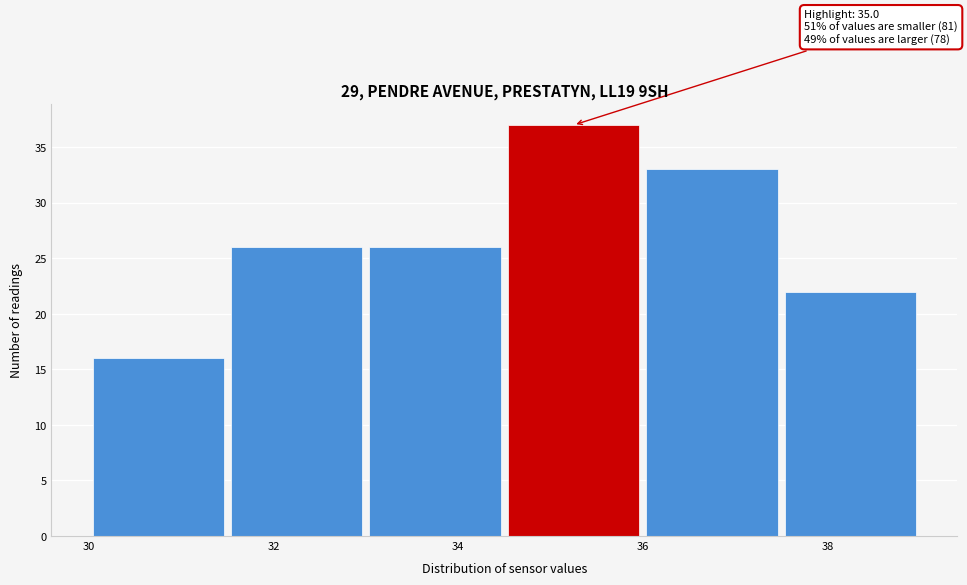

Which range on the x-axis has the tallest bar?

34.5 to 36.0